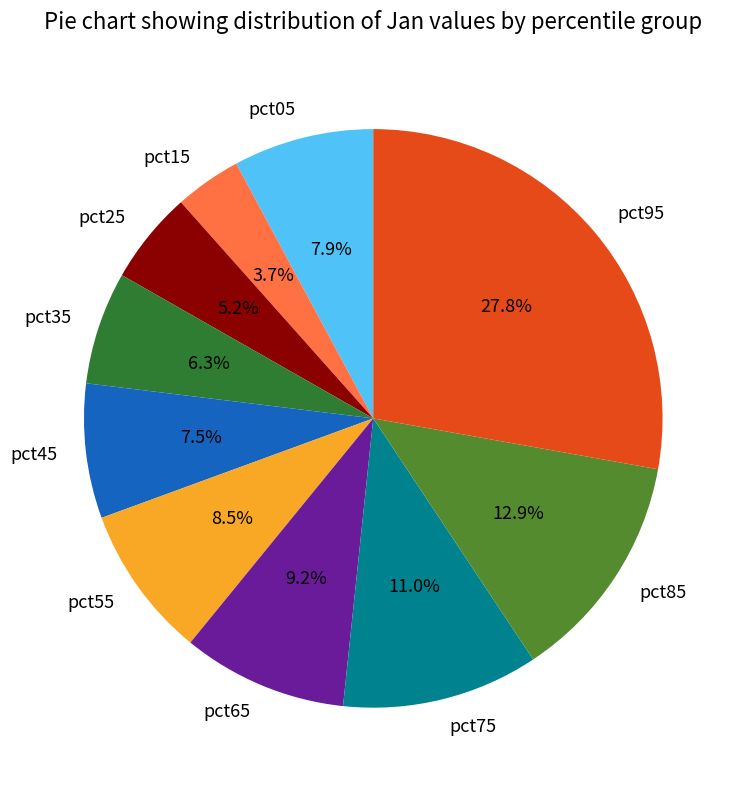

To the nearest percent, what is the average slice percentage?

10%